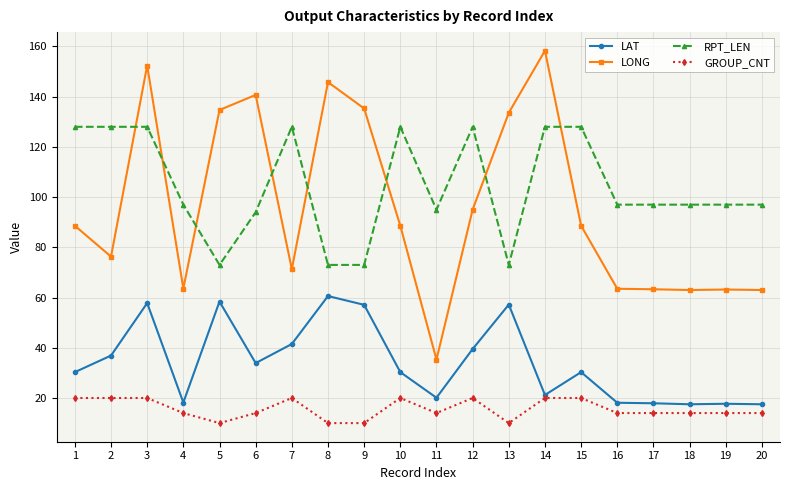

What is the difference between the maximum and second lowest values in the GROUP_CNT series?

10.0